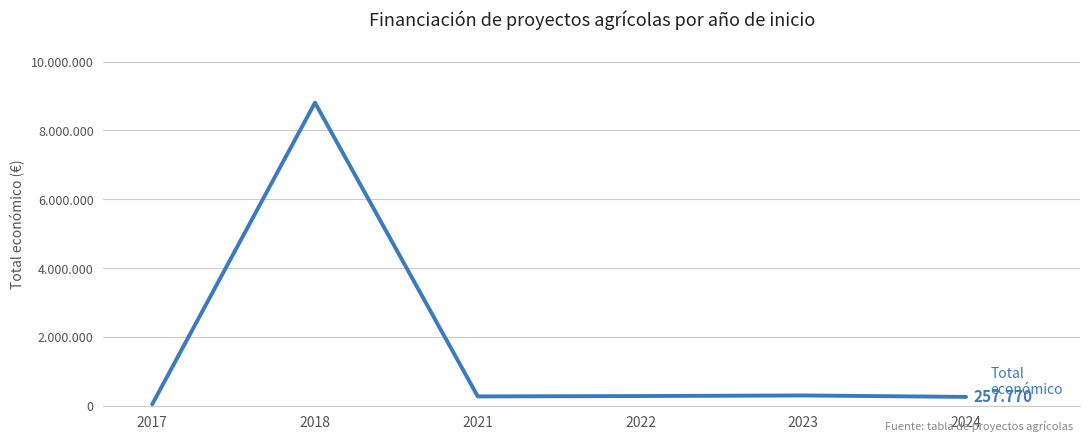

List the labels in order of value, largest first.

2018, 2023, 2022, 2021, 2024, 2017